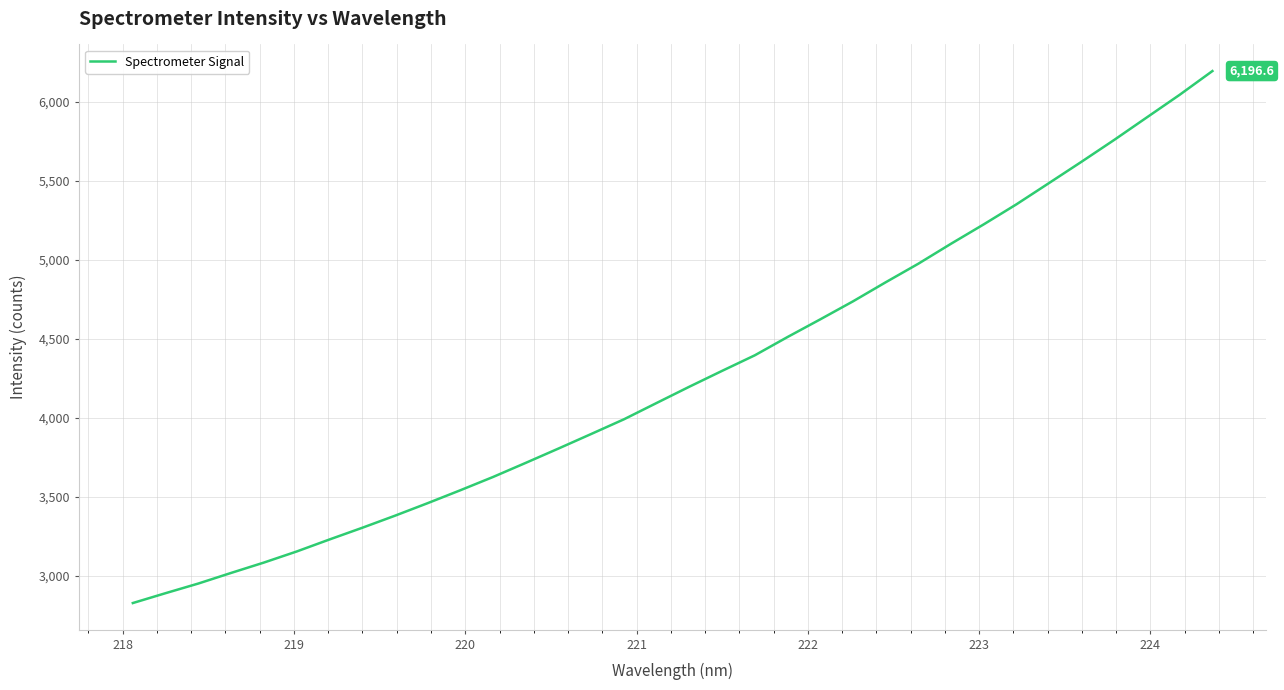

What is the sum of all values?

145308.5